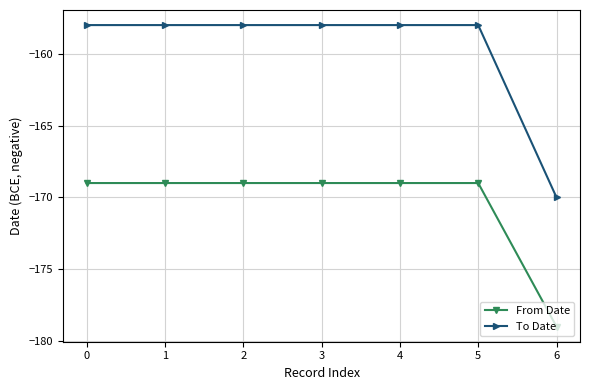

What is the spread (max minus min) of values at 1?

11